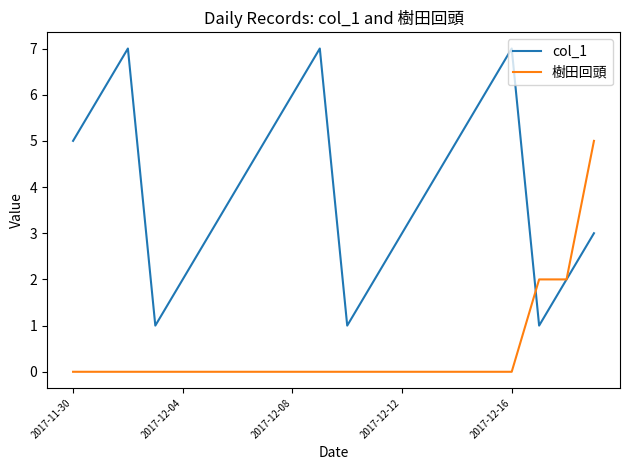

List the series in order of their overall mean, highest first.

col_1, 樹田回頭